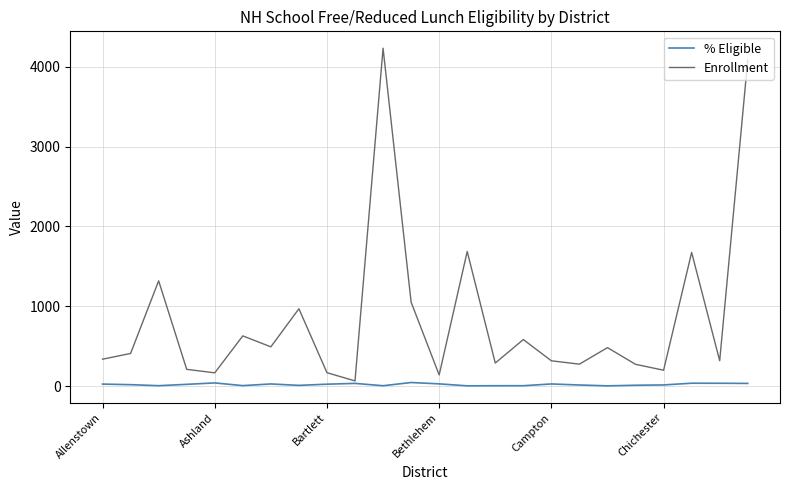

Which series has the widest spread of values?

Enrollment